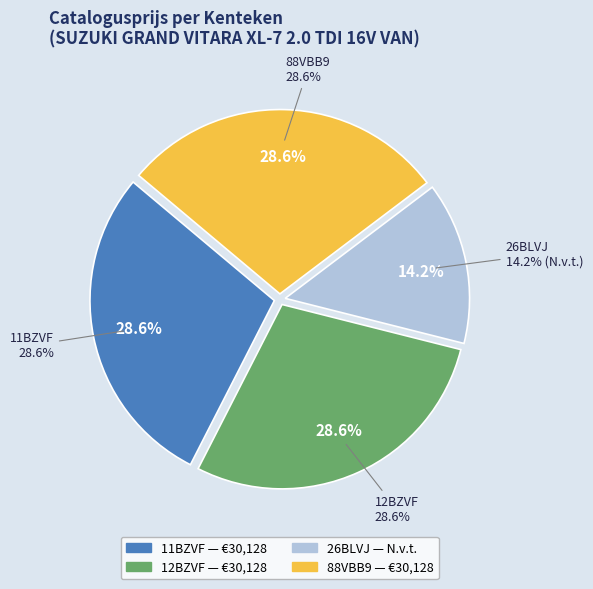

Which category has the smallest portion of the pie?

26BLVJ